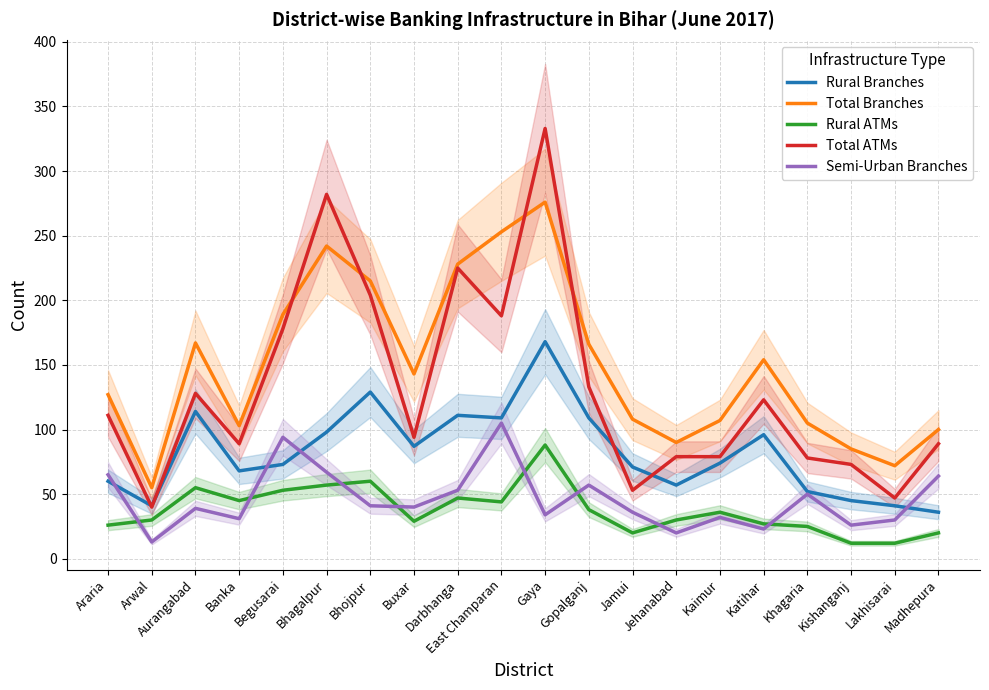

What is the total value across all series at Bhojpur?

649